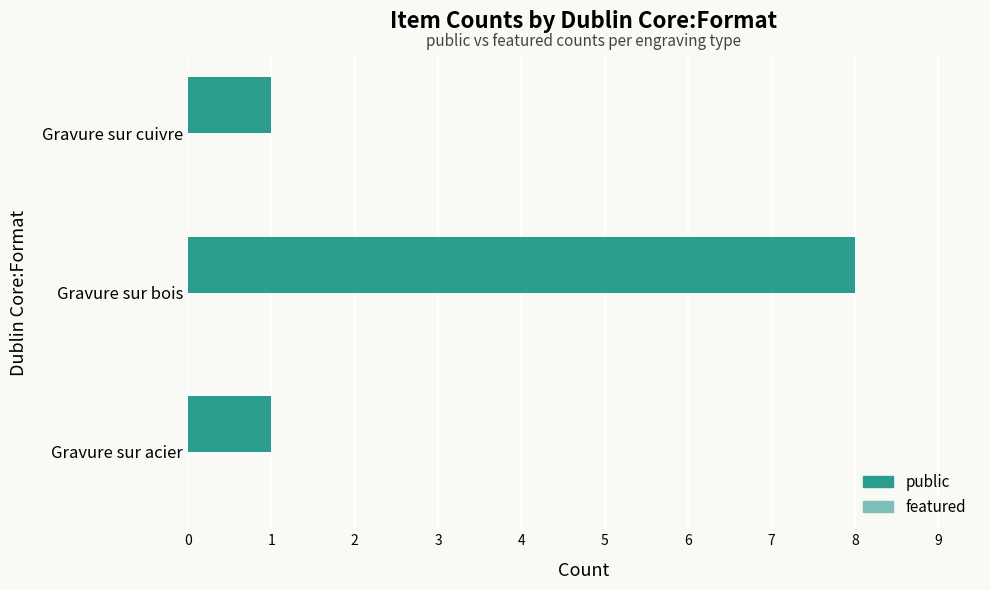

How many bars are there in total?

3